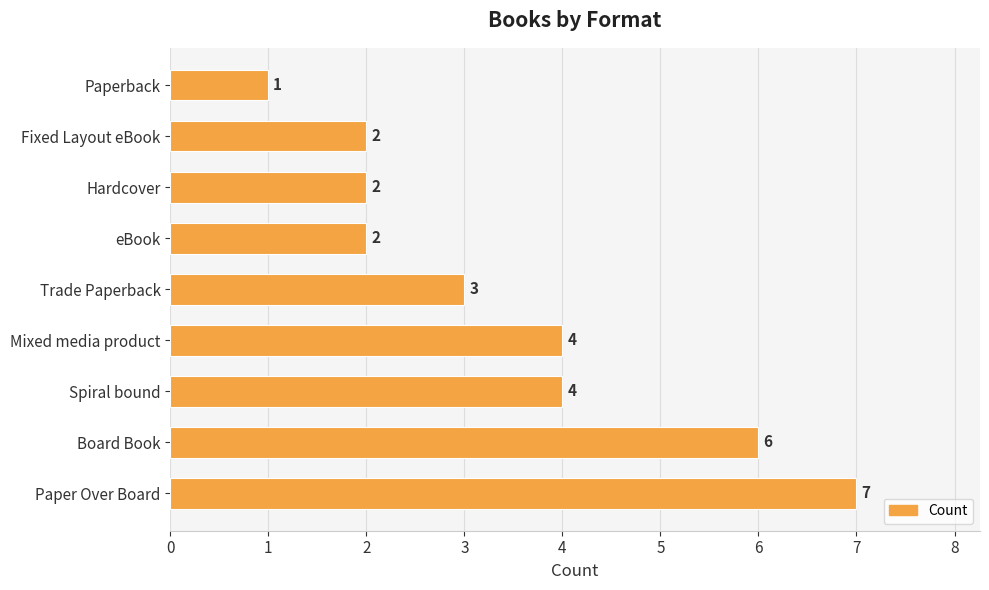

How many bars are there in total?

9